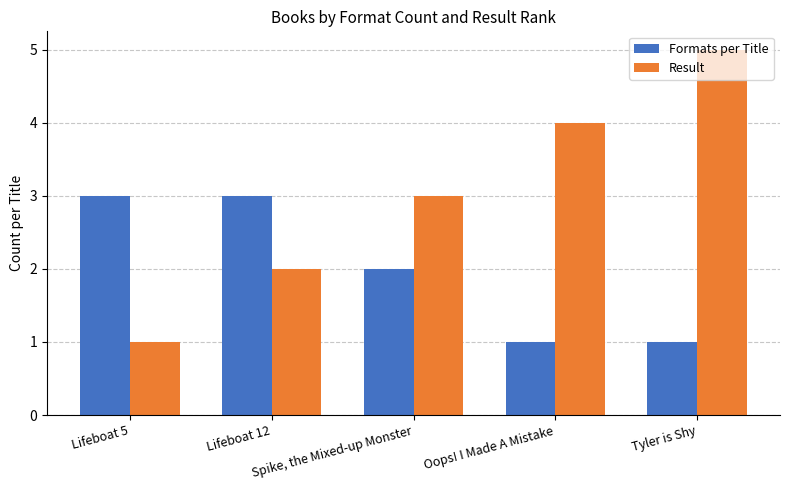

Reading left to right, what are all the values shown in this chart?

Formats per Title: Lifeboat 5=3	Lifeboat 12=3	Spike, the Mixed-up Monster=2	Oops! I Made A Mistake=1	Tyler is Shy=1
Result: Lifeboat 5=1	Lifeboat 12=2	Spike, the Mixed-up Monster=3	Oops! I Made A Mistake=4	Tyler is Shy=5